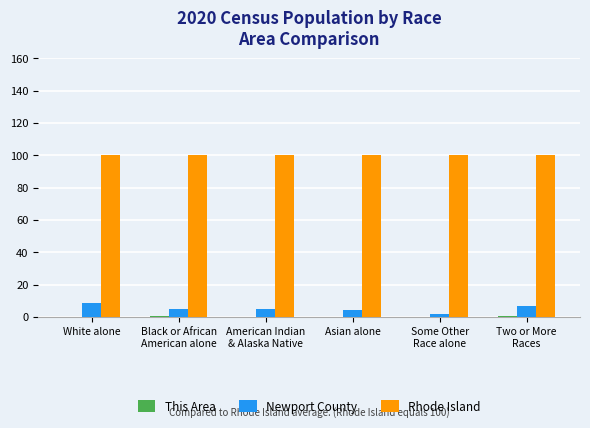

The Newport County series shows 4.8 at Black or African
American alone. True or false?

True